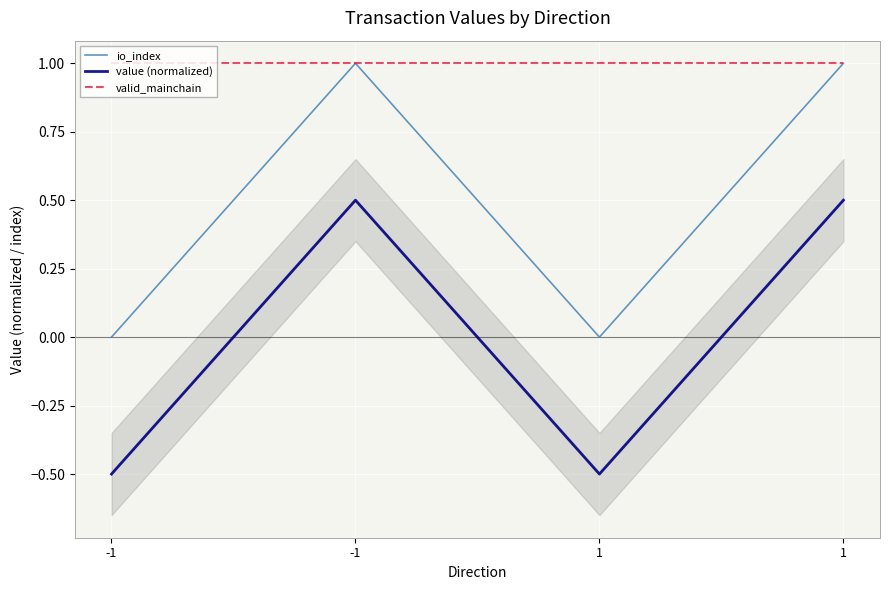

Is the value of value (normalized) at -1 greater than the value of io_index at 1?

No